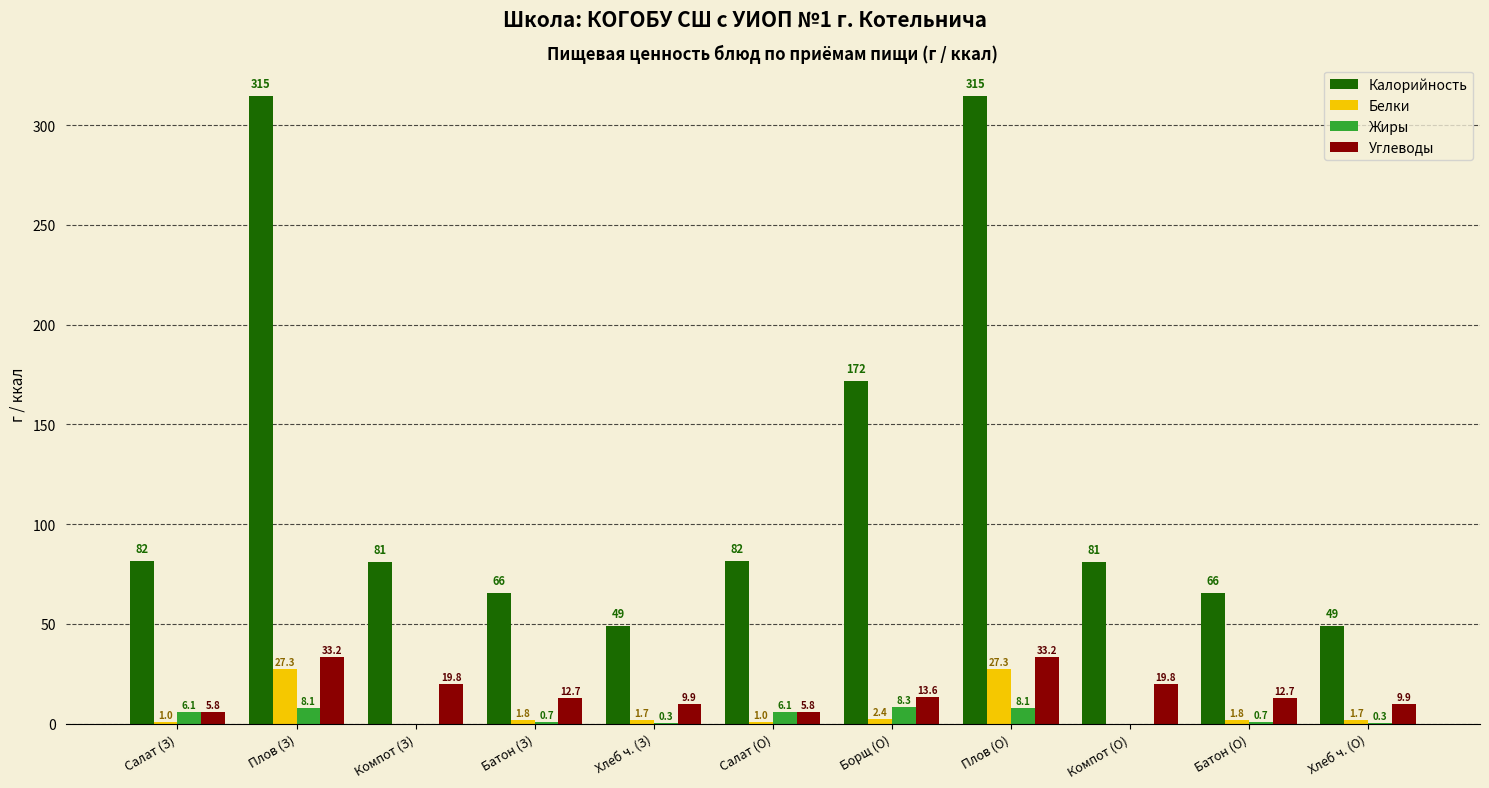

What is the total value across all series at Салат (З)?

94.4